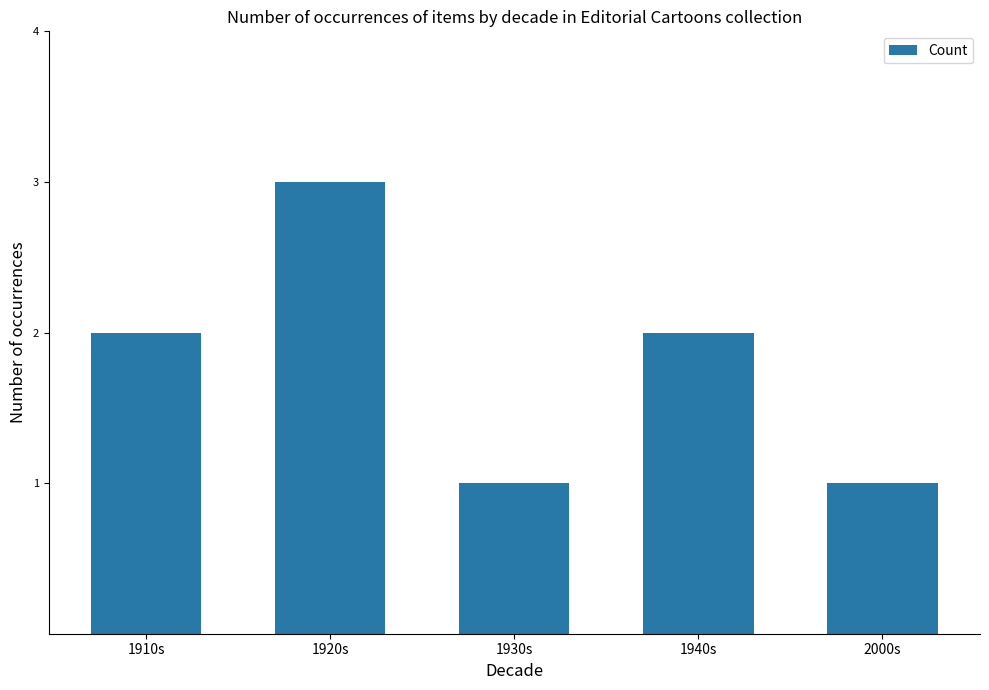

How many categories are shown in the chart?

5